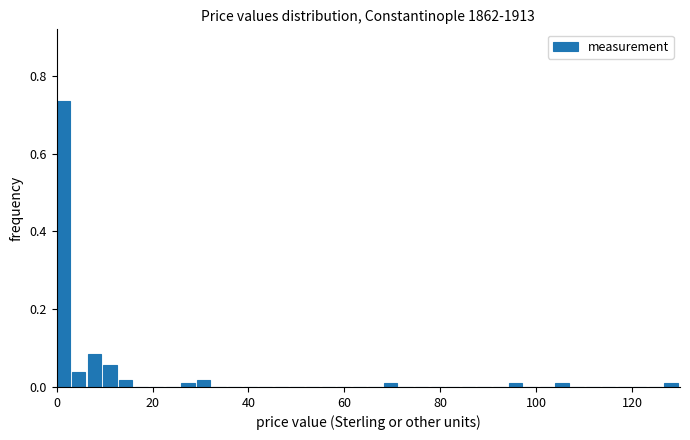

Around what value on the x-axis is the tallest bar? Give the approximate position of its centre, as read against the axis.

2